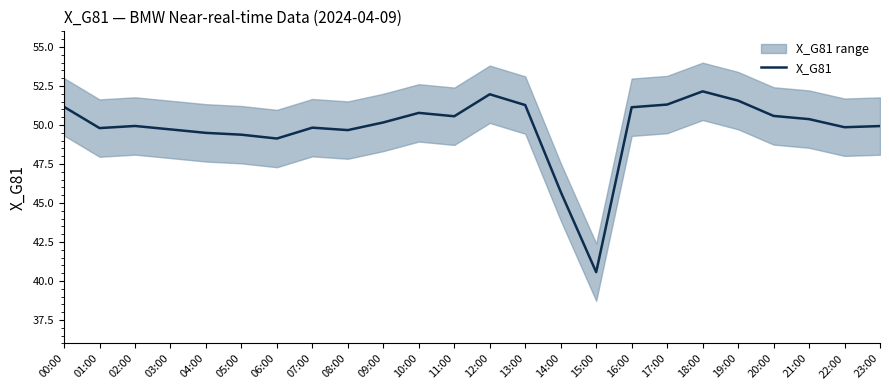

List the labels in order of value, largest first.

18:00, 12:00, 19:00, 17:00, 13:00, 00:00, 16:00, 10:00, 20:00, 11:00, 21:00, 09:00, 02:00, 23:00, 22:00, 07:00, 01:00, 03:00, 08:00, 04:00, 05:00, 06:00, 14:00, 15:00